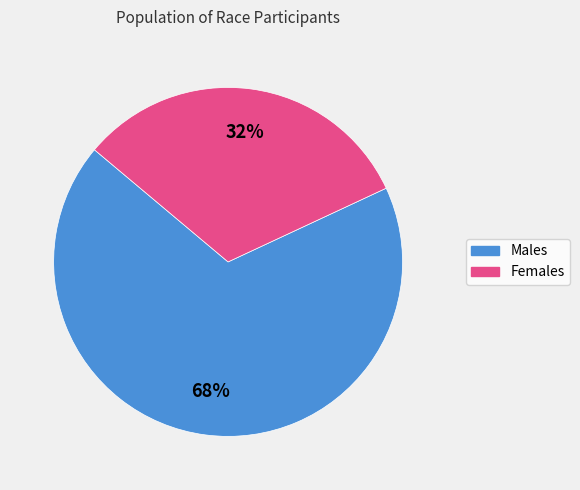

Count the number of slices in the pie.

2